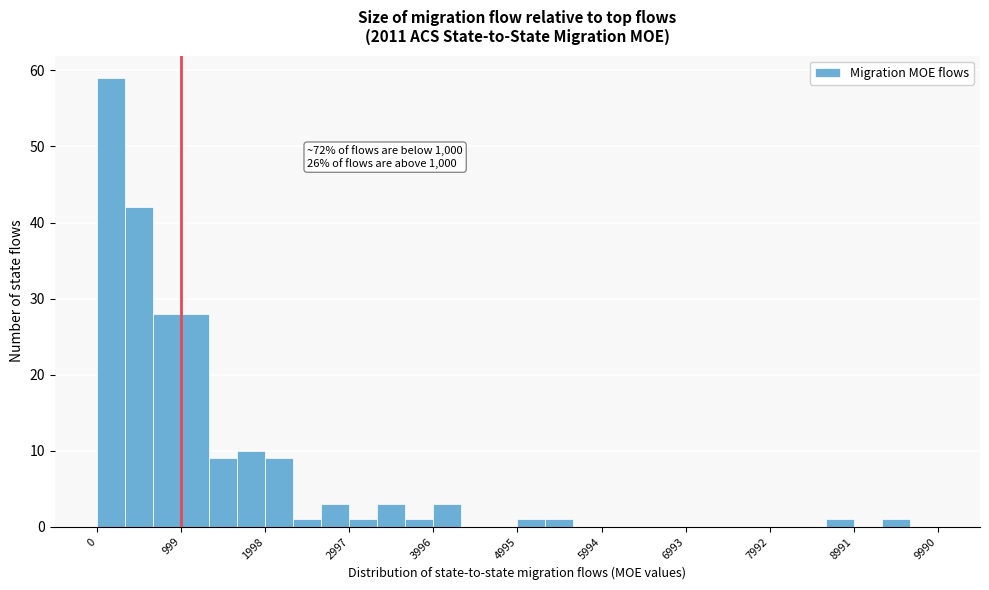

Around what value on the x-axis is the tallest bar? Give the approximate position of its centre, as read against the axis.

200